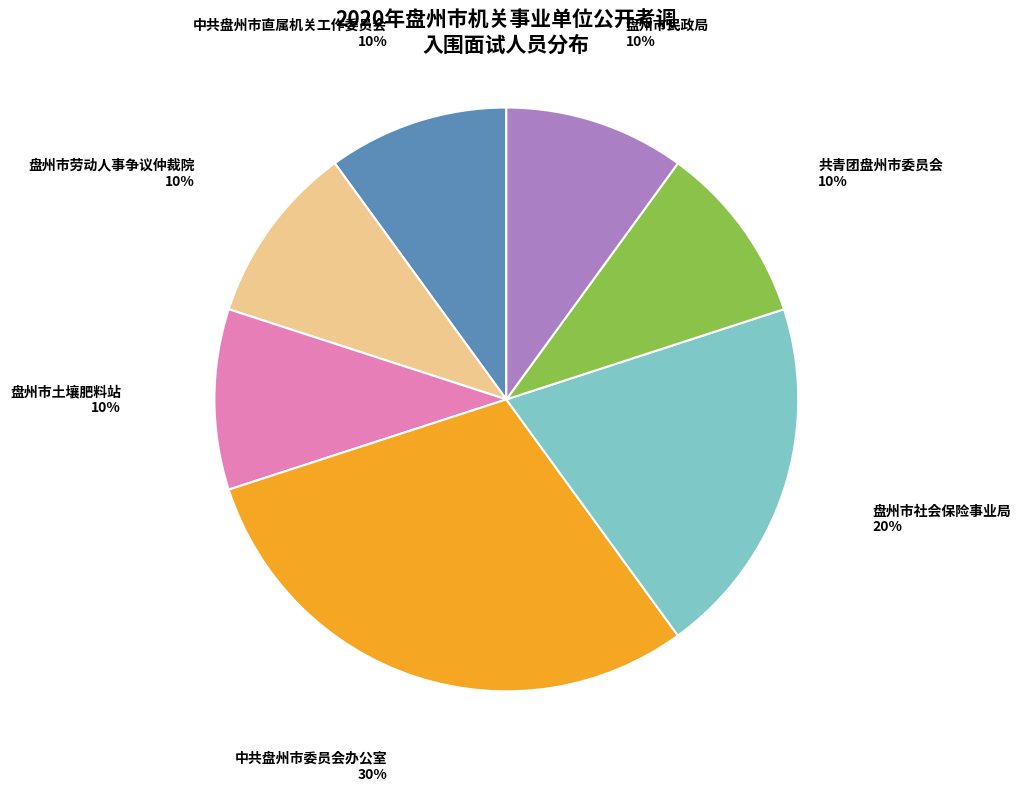

Is there any slice that represents more than half of the pie?

No